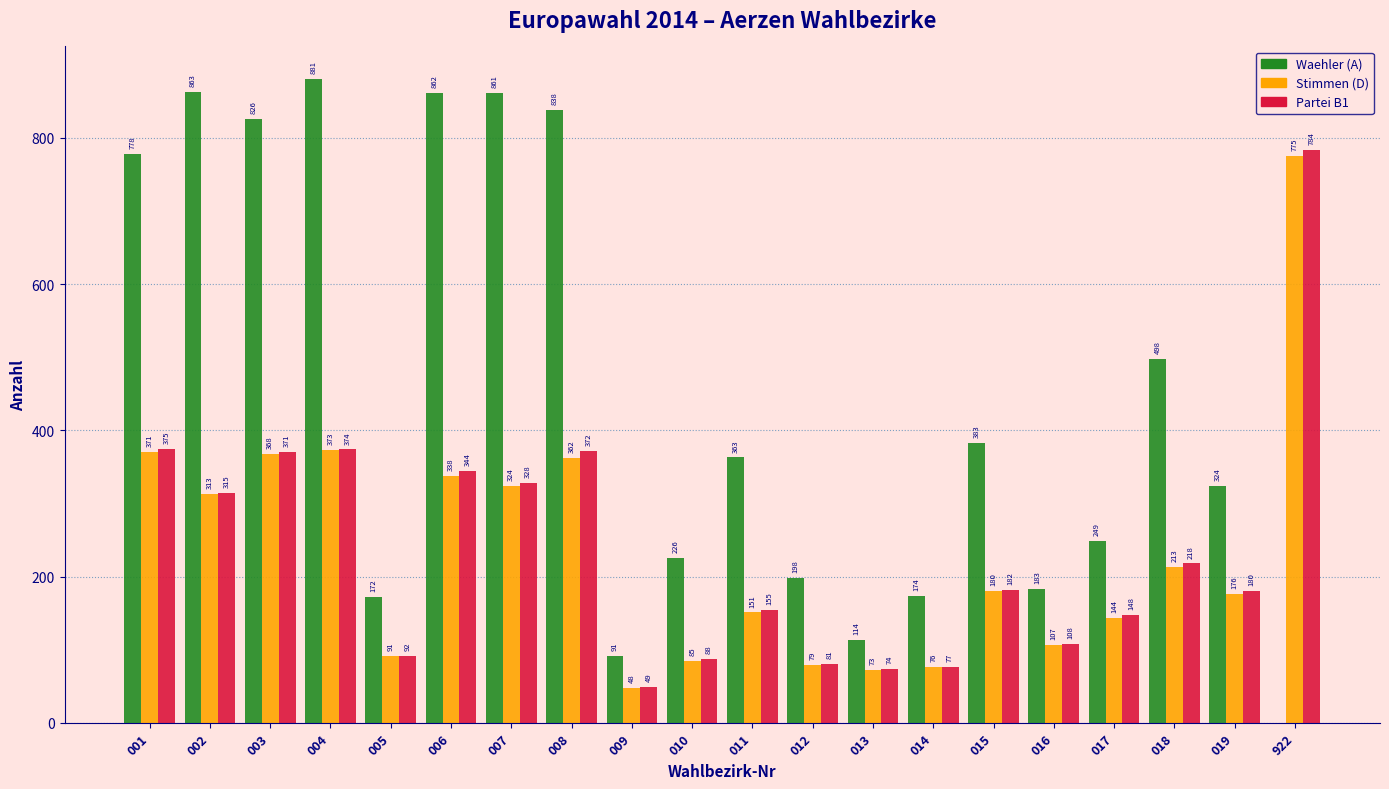

Reading left to right, transcribe all the data shown in this chart.

Waehler (A): 001=778	002=863	003=826	004=881	005=172	006=862	007=861	008=838	009=91	010=226	011=363	012=198	013=114	014=174	015=383	016=183	017=249	018=498	019=324	922=0
Stimmen (D): 001=371	002=313	003=368	004=373	005=91	006=338	007=324	008=362	009=48	010=85	011=151	012=79	013=73	014=76	015=180	016=107	017=144	018=213	019=176	922=775
Partei B1: 001=375	002=315	003=371	004=374	005=92	006=344	007=328	008=372	009=49	010=88	011=155	012=81	013=74	014=77	015=182	016=108	017=148	018=218	019=180	922=784